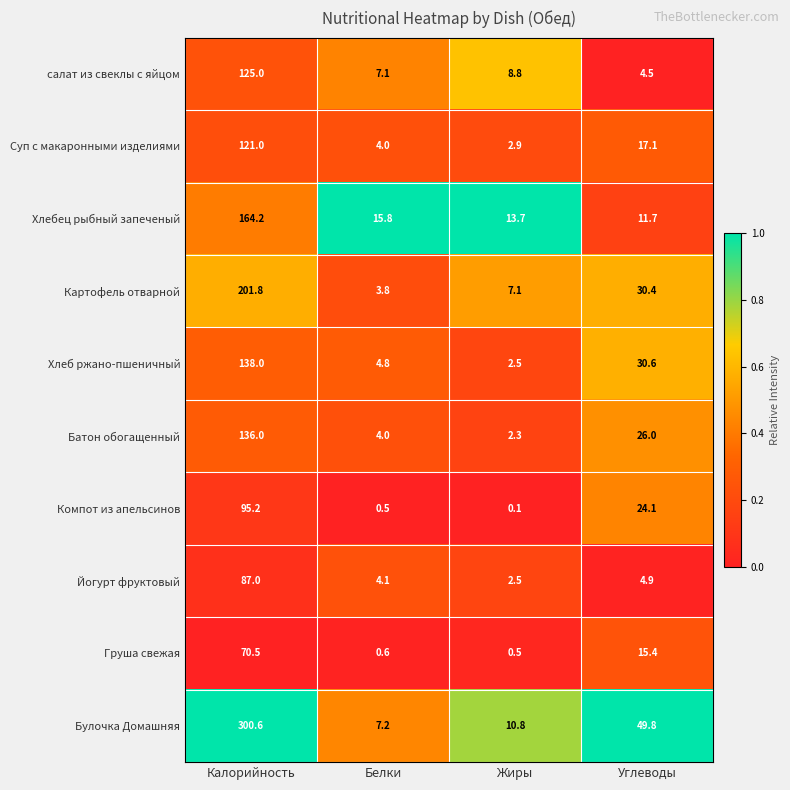

Between Белки and Жиры, which series saw the biggest shift?

Булочка Домашняя